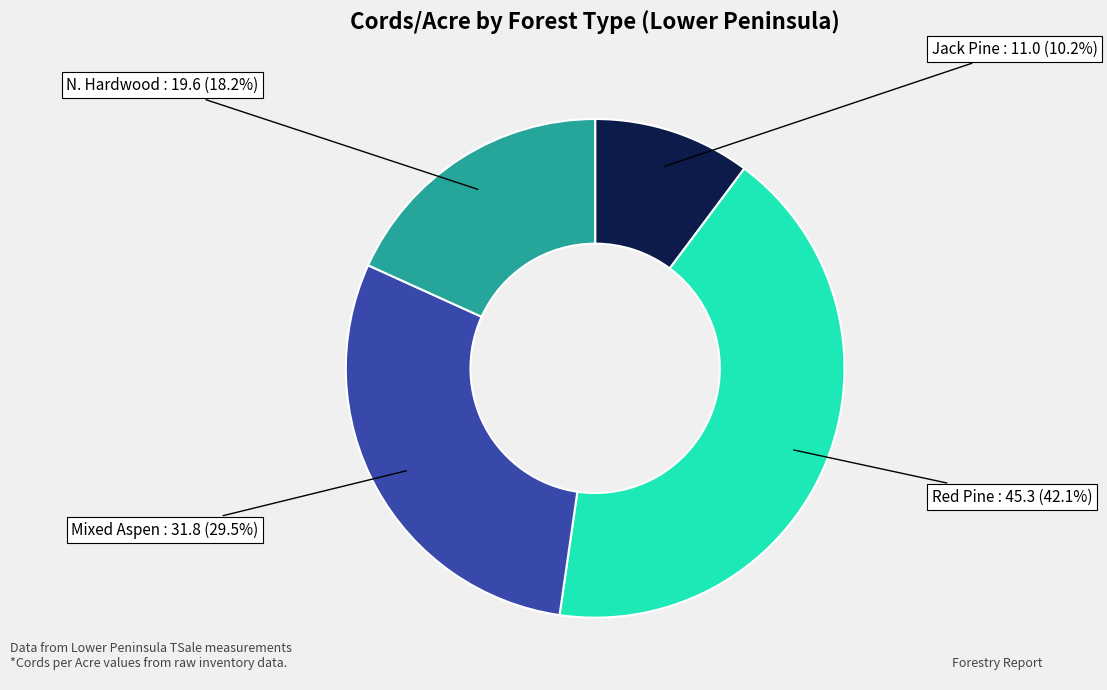

What is the largest slice in the pie chart?

Red Pine